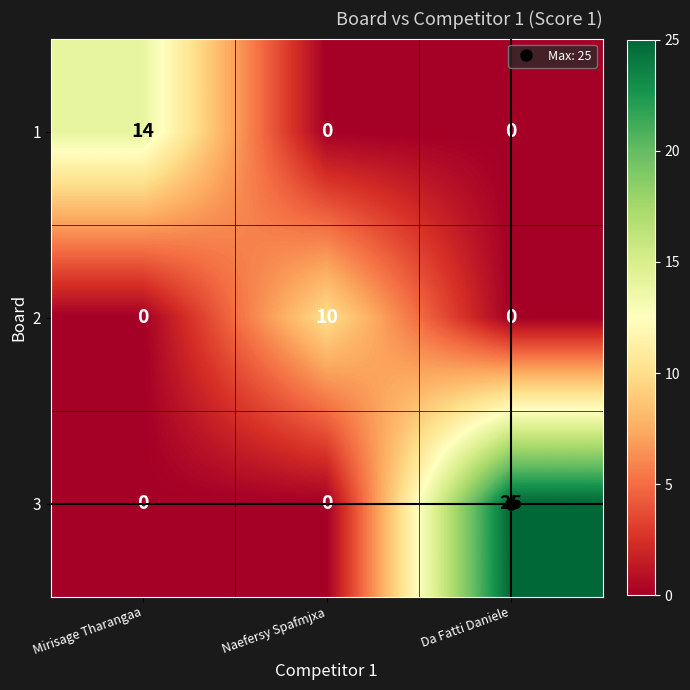

At which category is the sum across all series the highest?

Da Fatti Daniele